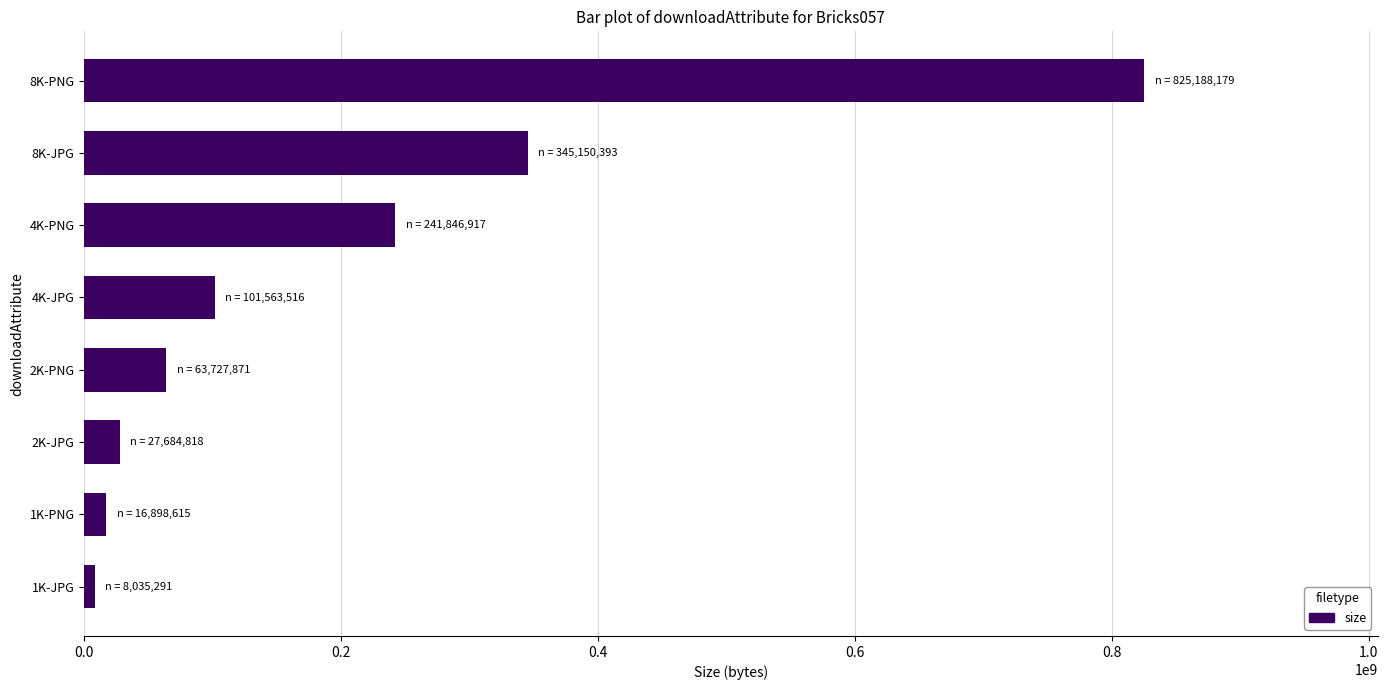

What is the change in value from 8K-JPG to 8K-PNG?

+480037786